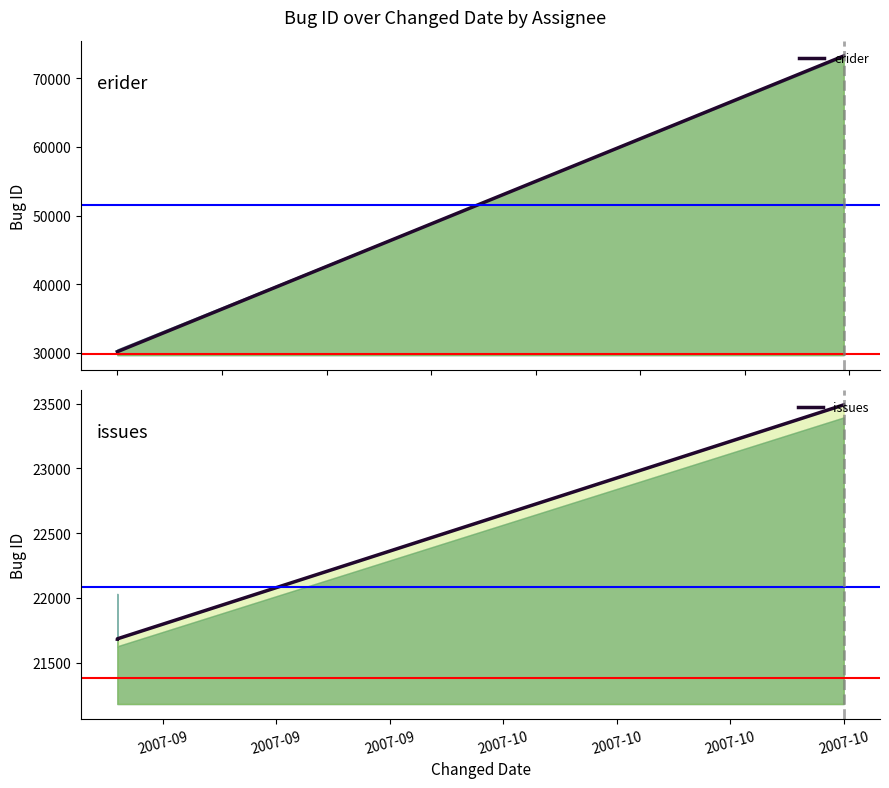

What is the change in value from 2007-09 to 2007-09?

+3